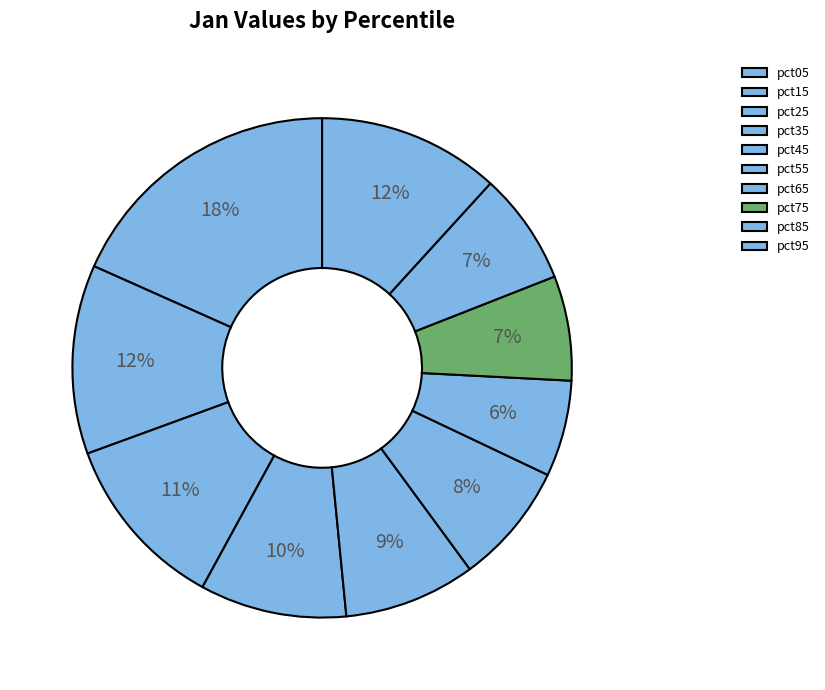

Do pct45 and pct75 together represent more than half of the pie?

No